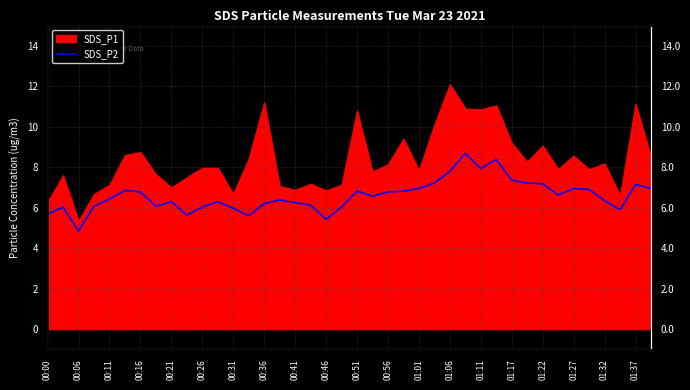

How many lines are shown in the chart?

1